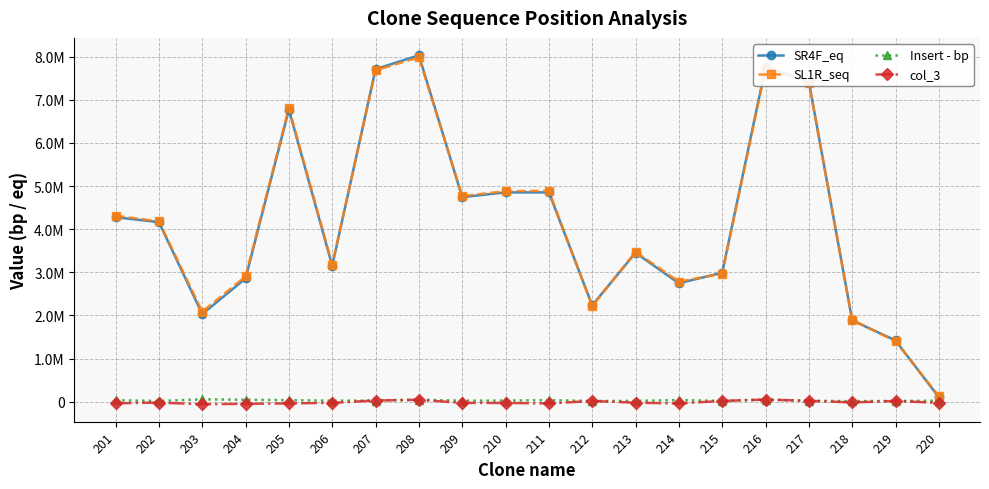

Reading right to left, list all the values displayed in this chart.

SR4F_eq: 220=105554	219=1421828	218=1885973	217=7422270	216=7756955	215=2991175	214=2746615	213=3454107	212=2235354	211=4853165	210=4852903	209=4743103	208=8029566	207=7709542	206=3152798	205=6773320	204=2859660	203=2031985	202=4163630	201=4277383
SL1R_seq: 220=130643	219=1402793	218=1901180	217=7399210	216=7706303	215=2970442	214=2785766	213=3475135	212=2217130	211=4891500	210=4880054	209=4768538	208=7982955	207=7680125	206=3178167	205=6810273	204=2907133	203=2088820	202=4182610	201=4312071
Insert - bp: 220=25089	219=19035	218=15207	217=23060	216=50652	215=20733	214=39151	213=21028	212=18224	211=38335	210=27151	209=25435	208=46611	207=29417	206=25369	205=36953	204=47473	203=56835	202=18980	201=34688
col_3: 220=-25089	219=19035	218=-15207	217=23060	216=50652	215=20733	214=-39151	213=-21028	212=18224	211=-38335	210=-27151	209=-25435	208=46611	207=29417	206=-25369	205=-36953	204=-47473	203=-56835	202=-18980	201=-34688